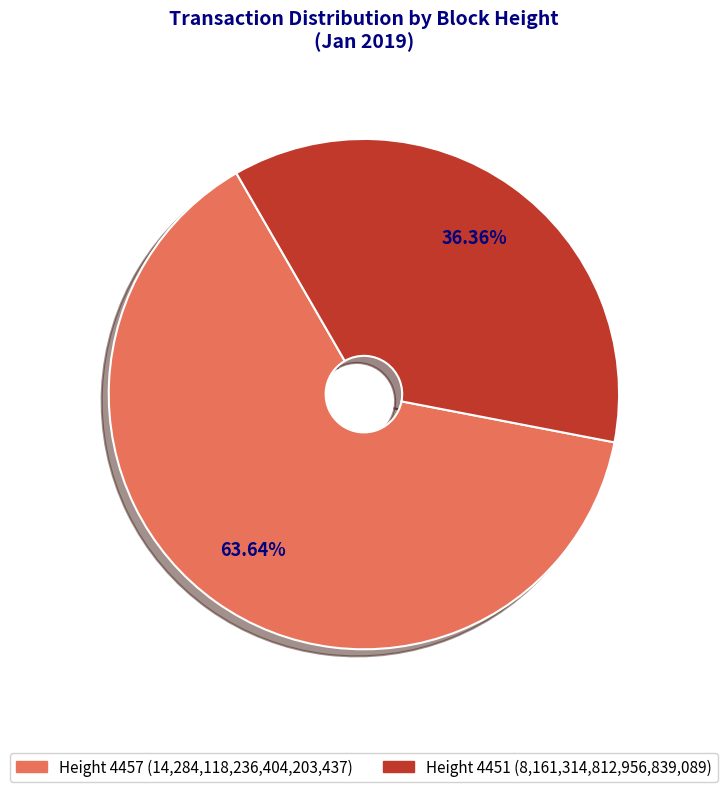

Do Height 4451 (8,161,314,812,956,839,089) and Height 4457 (14,284,118,236,404,203,437) together represent more than half of the pie?

Yes